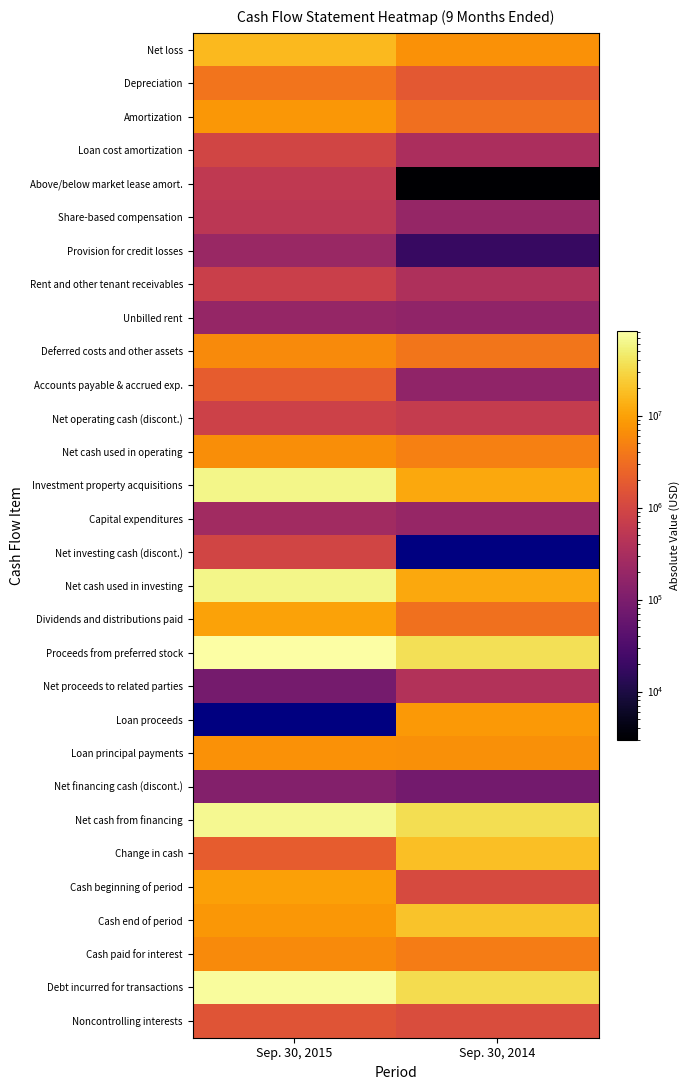

Between Sep. 30, 2014 and Sep. 30, 2015, which is larger?

Sep. 30, 2015